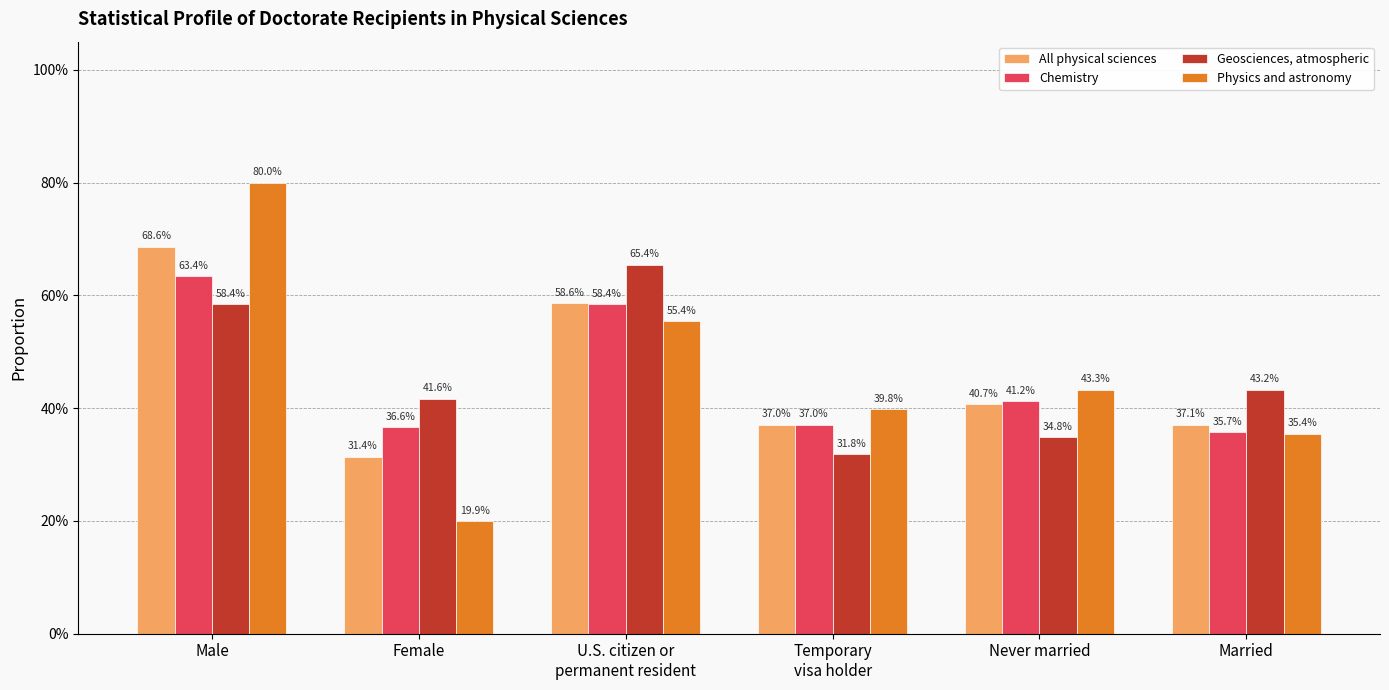

The Chemistry series shows 0.1 at Male. True or false?

False